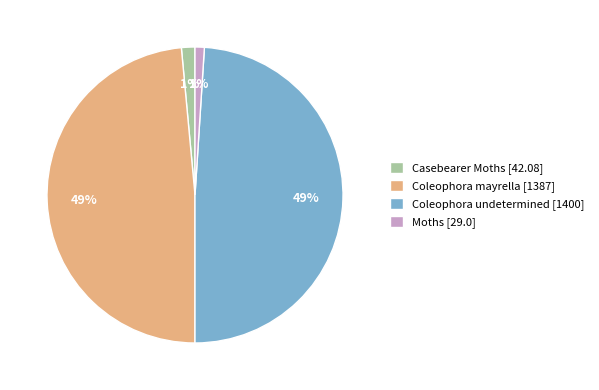

Between Moths and Coleophora mayrella, which is larger?

Coleophora mayrella